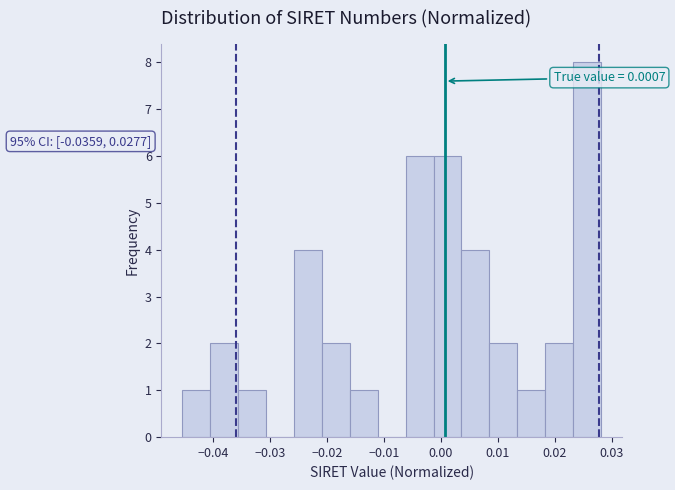

Over which range of the x-axis is the bar tallest?

0.023 to 0.028